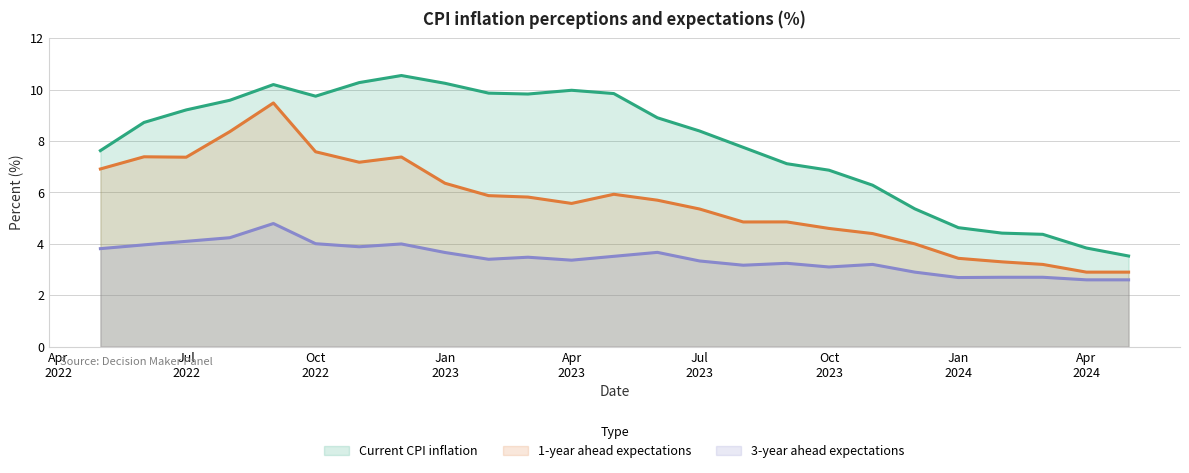

Where is Current CPI inflation nearest to the value 7?

2023-09